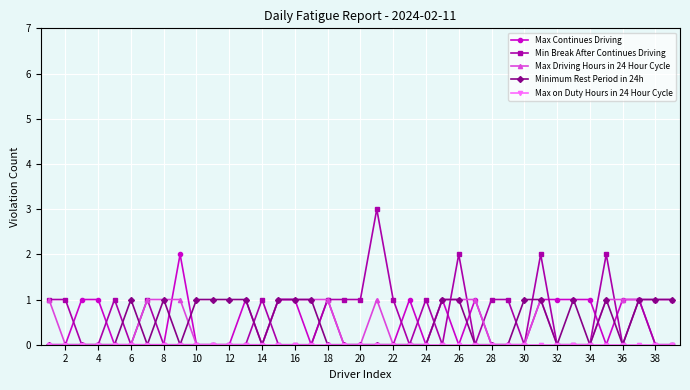

What is the difference between the second highest and minimum values in the Min Break After Continues Driving series?

2